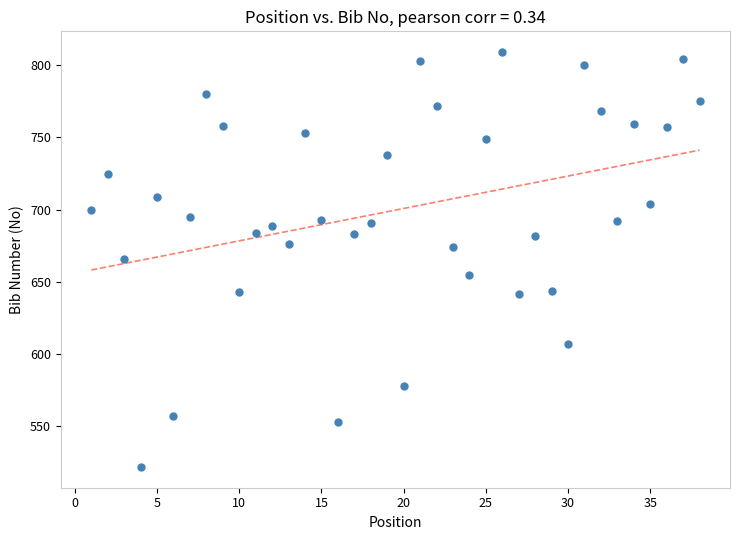

What is the range of Y values (max minus min)?

287